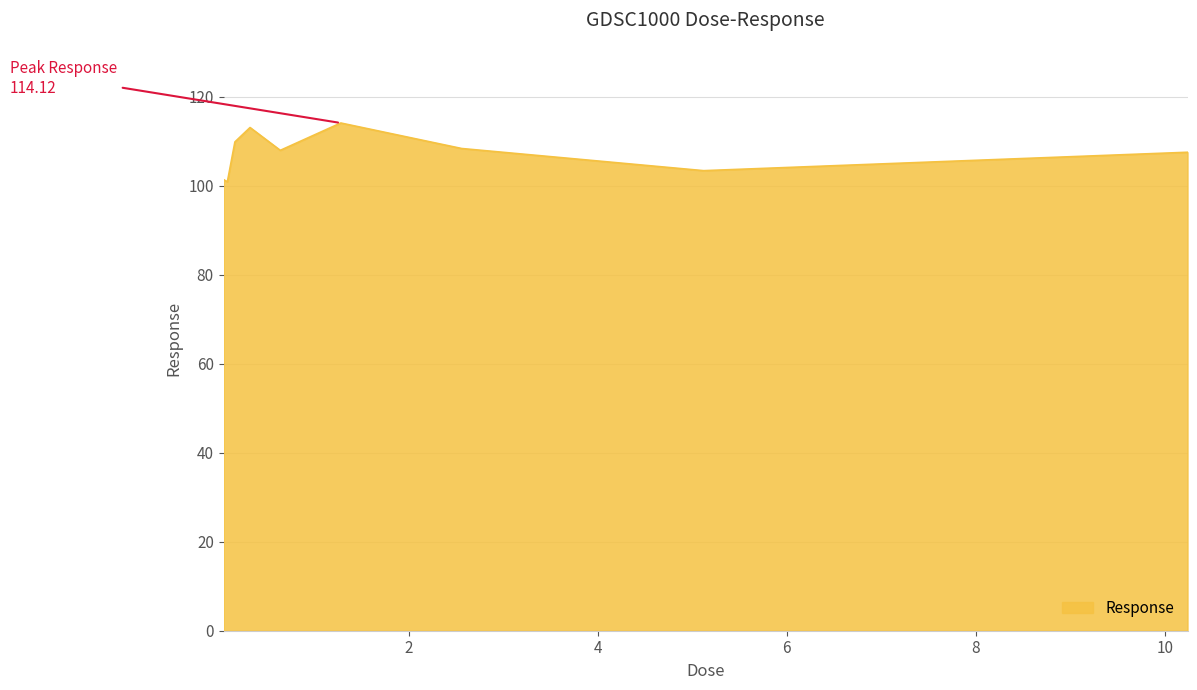

What is the maximum value shown in the chart?

114.1